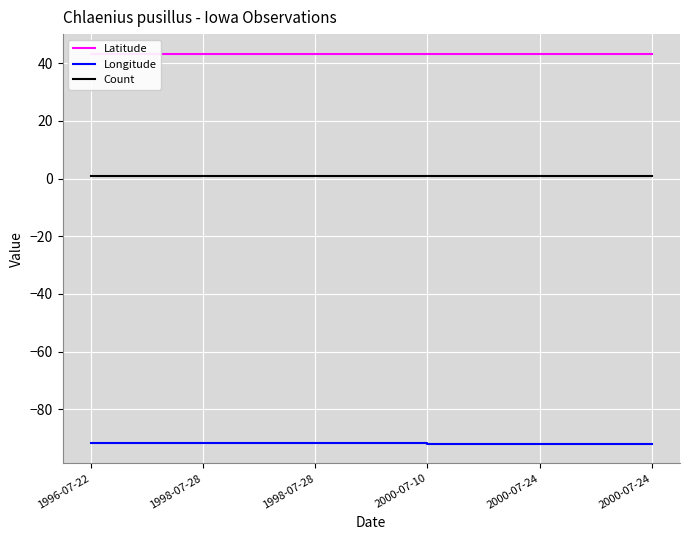

What is the spread (max minus min) of values at 1998-07-28?

135.1